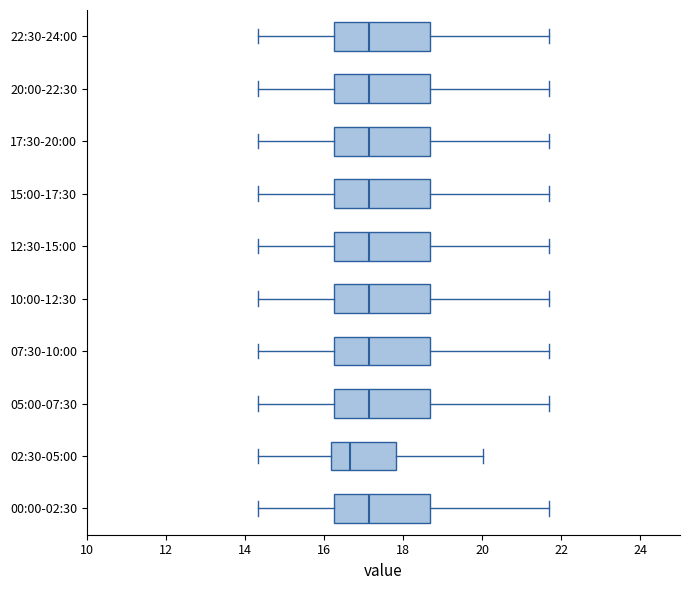

Reading bottom to top, read every box against the x-axis: the position of its median line, the range the box covers, and the ends of its whiskers. The values are not printed on the chart, so give them approximately, as read against the axis.

00:00-02:30: median 17.2, box 16.2 to 18.6, whiskers 14.4 to 21.6
02:30-05:00: median 16.6, box 16.2 to 17.8, whiskers 14.4 to 20.0
05:00-07:30: median 17.2, box 16.2 to 18.6, whiskers 14.4 to 21.6
07:30-10:00: median 17.2, box 16.2 to 18.6, whiskers 14.4 to 21.6
10:00-12:30: median 17.2, box 16.2 to 18.6, whiskers 14.4 to 21.6
12:30-15:00: median 17.2, box 16.2 to 18.6, whiskers 14.4 to 21.6
15:00-17:30: median 17.2, box 16.2 to 18.6, whiskers 14.4 to 21.6
17:30-20:00: median 17.2, box 16.2 to 18.6, whiskers 14.4 to 21.6
20:00-22:30: median 17.2, box 16.2 to 18.6, whiskers 14.4 to 21.6
22:30-24:00: median 17.2, box 16.2 to 18.6, whiskers 14.4 to 21.6